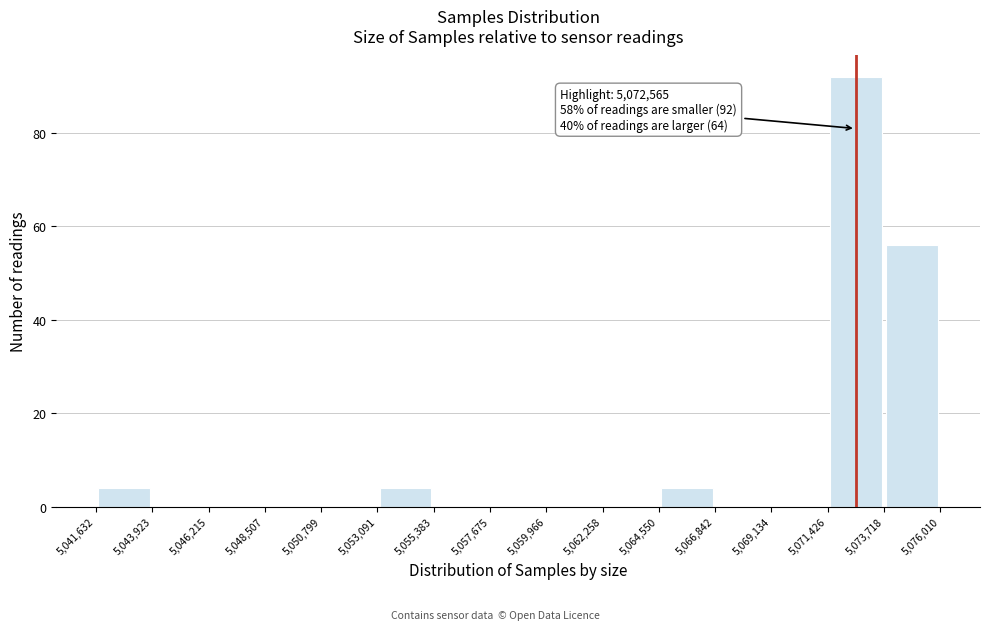

Which range on the x-axis has the tallest bar?

5,071,426 to 5,073,718